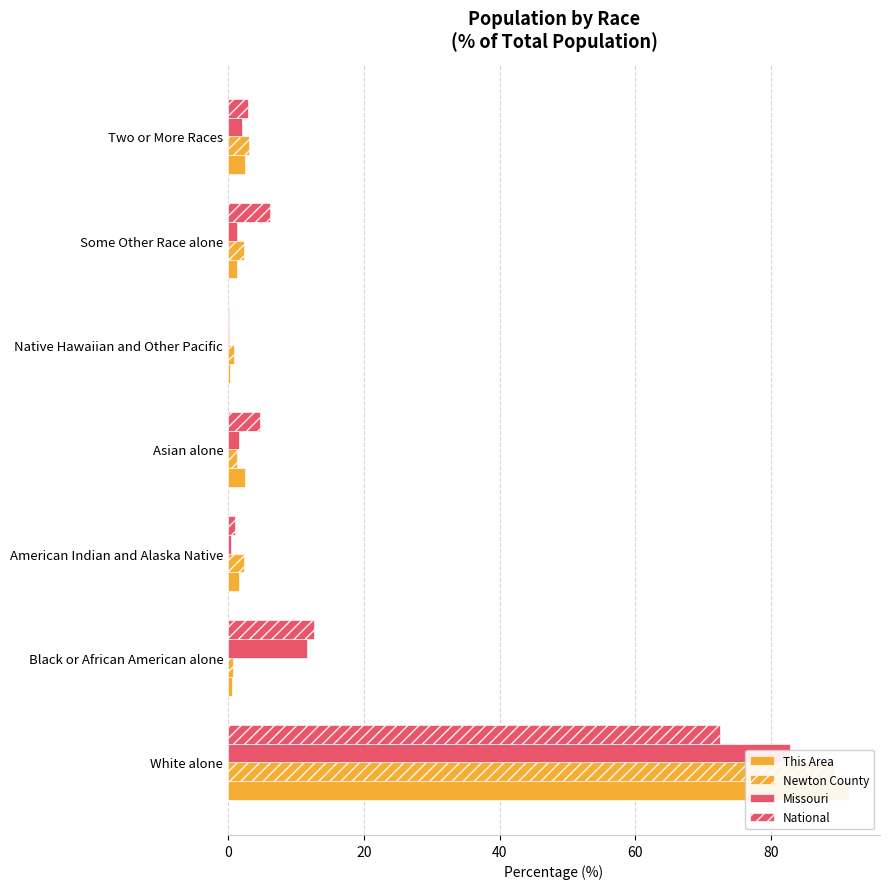

How many values in the Missouri series exceed 1?

5